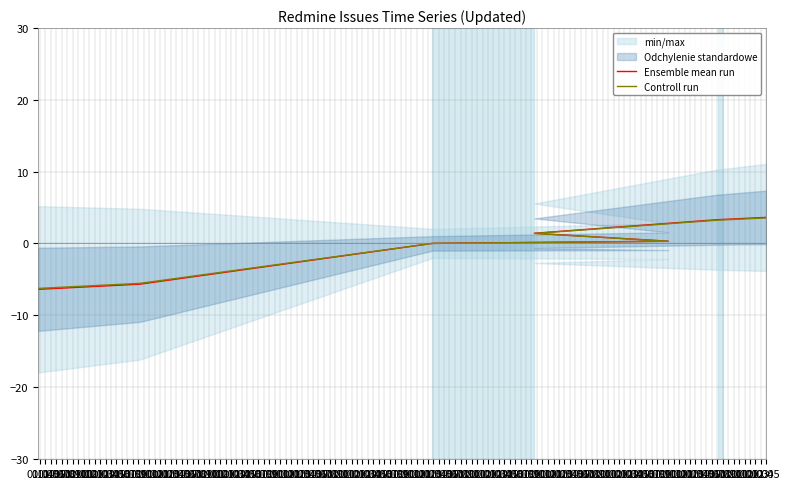

What is the lowest value of the Controll run series?

-6.2